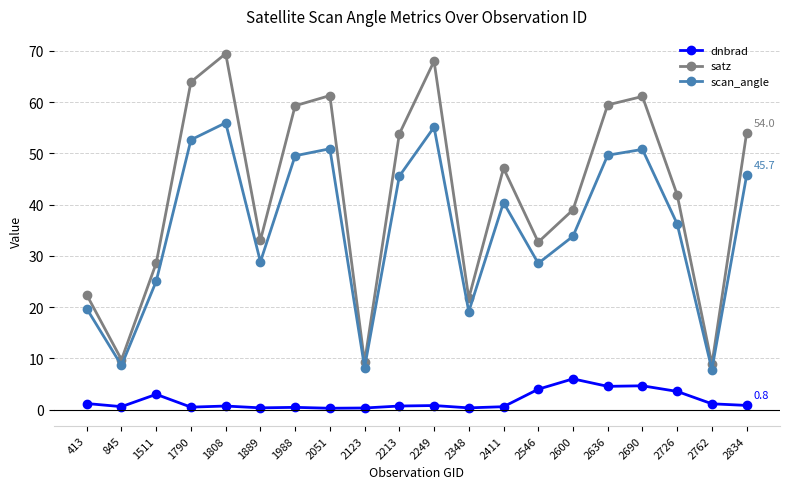

List the series in order of their overall mean, highest first.

satz, scan_angle, dnbrad